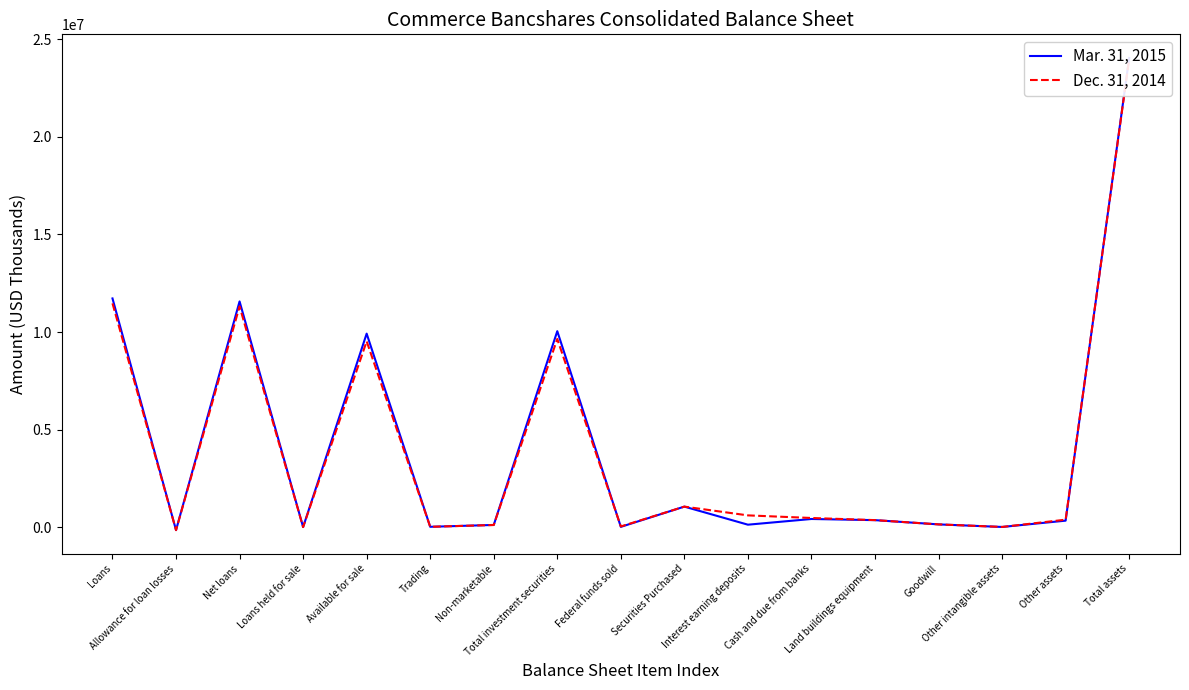

At which label does Dec. 31, 2014 reach its minimum?

Allowance for loan losses